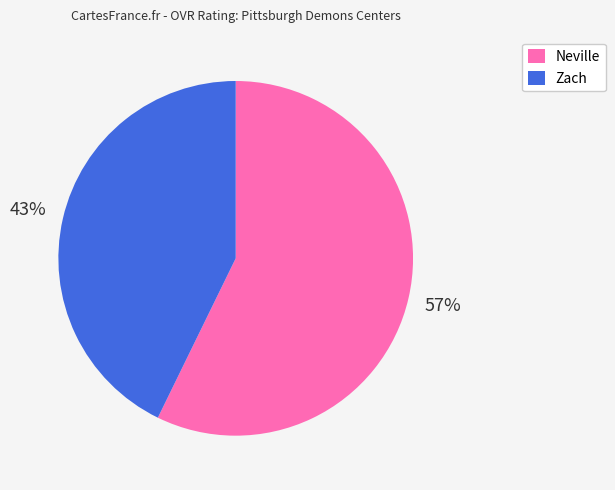

What is the smallest slice in the pie chart?

Zach